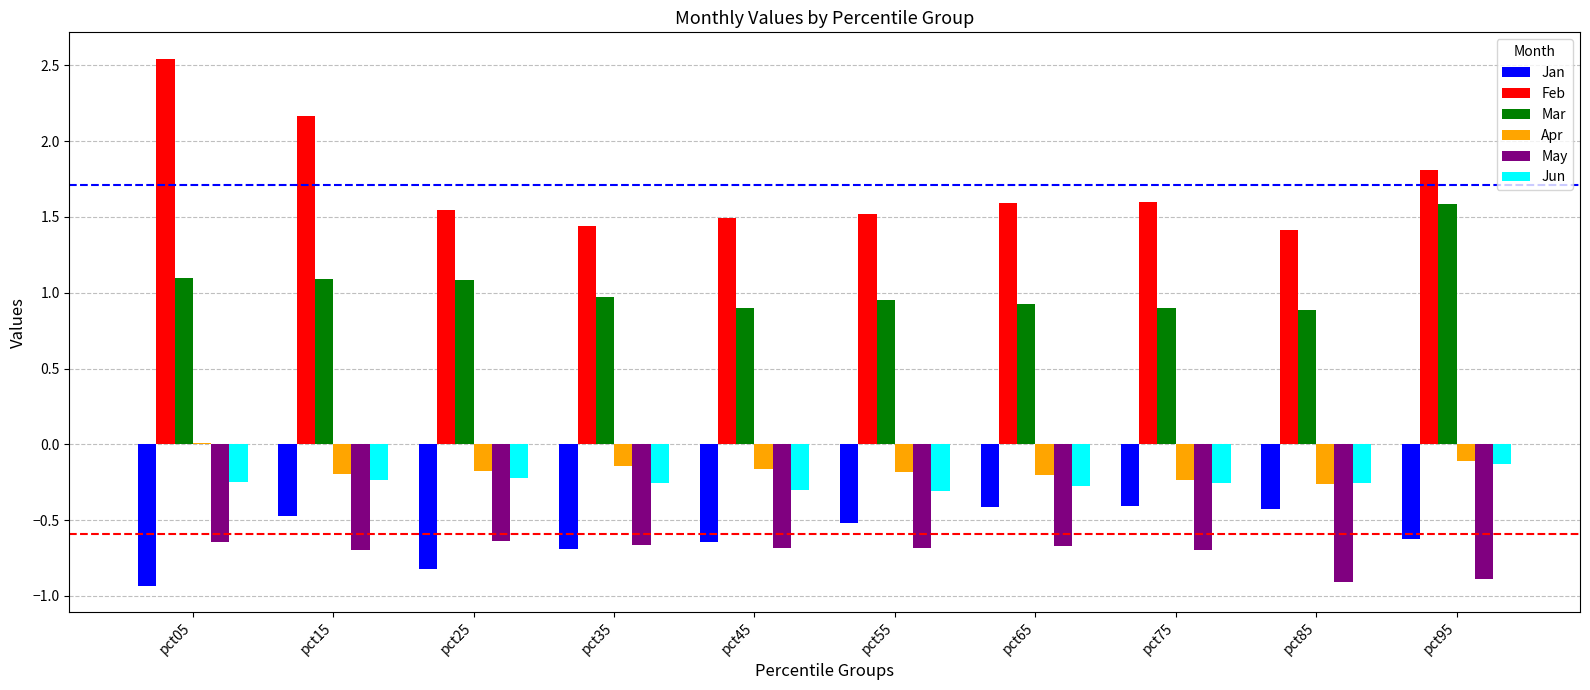

Which series has the largest total across all categories?

Feb